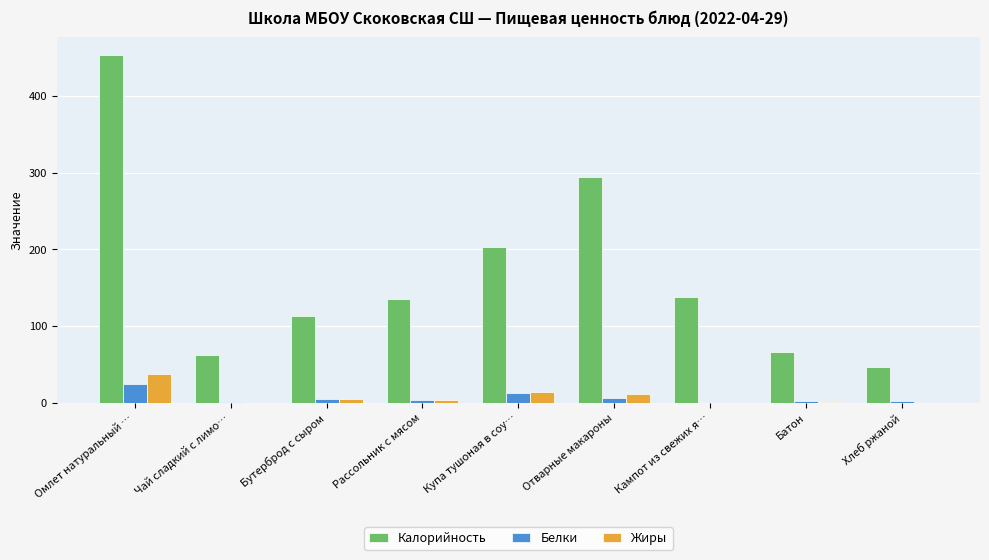

How many series are shown in this chart?

3